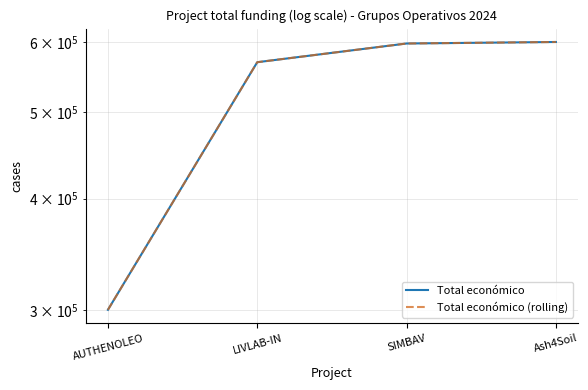

Which series has the largest total across all categories?

Total económico